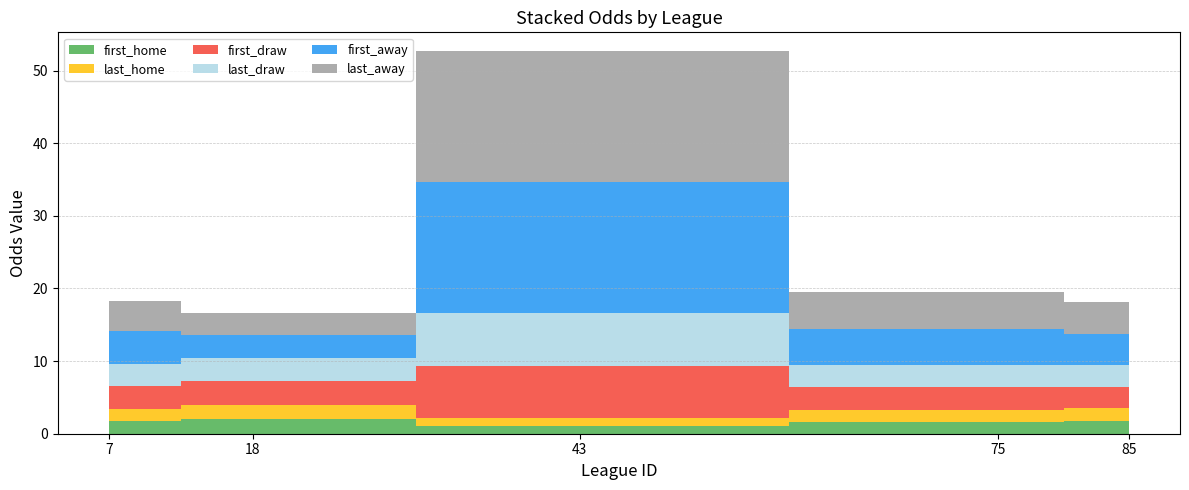

Reading right to left, what are all the values shown in this chart?

first_home: 1.8	1.6	1.1	2.0	1.7
last_home: 1.8	1.6	1.1	2.0	1.8
first_away: 4.3	5.0	18.0	3.1	4.5
last_away: 4.3	5.0	18.0	3.1	4.2
first_draw: 2.9	3.1	7.2	3.2	3.1
last_draw: 2.9	3.1	7.2	3.2	3.1